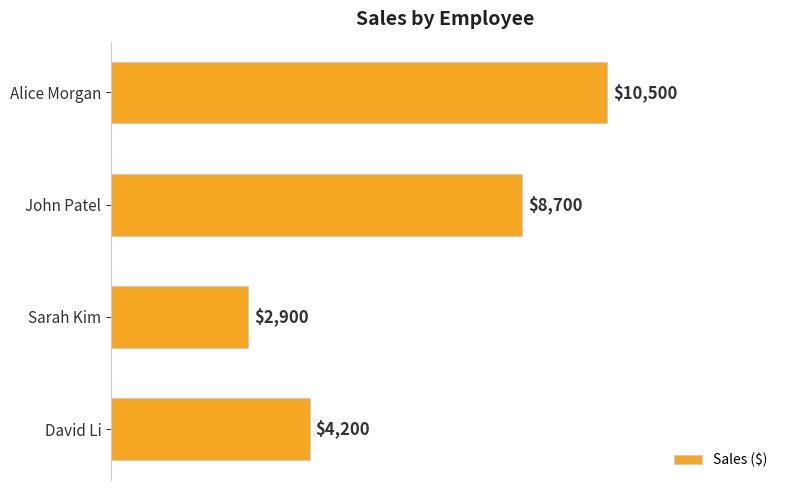

What is the change in value from John Patel to David Li?

-4500